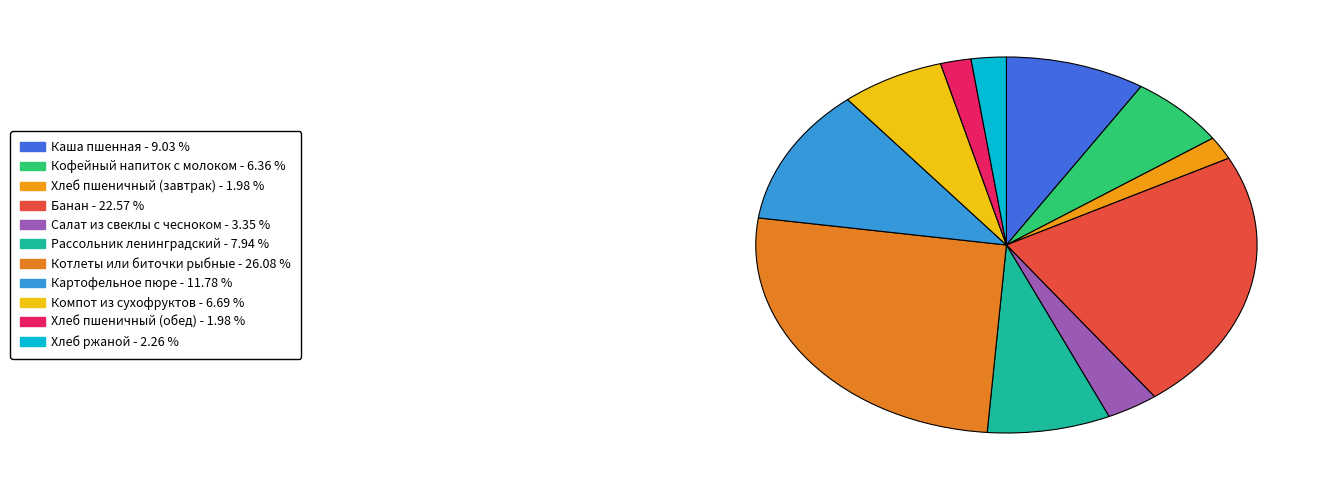

What percentage is the Кофейный напиток с молоком slice, to the nearest percent?

6%